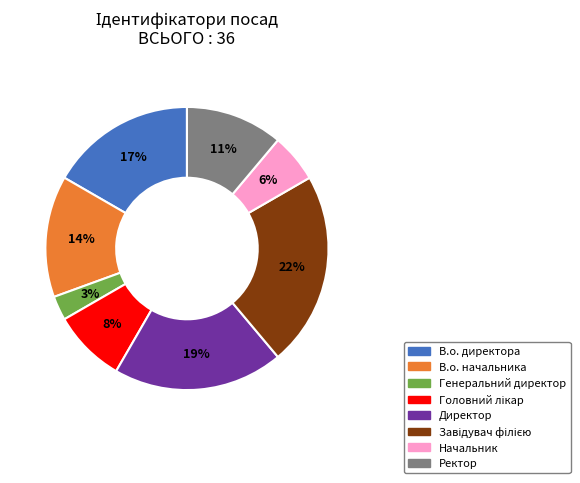

Combined, do Ректор and Генеральний директор account for over 50%?

No